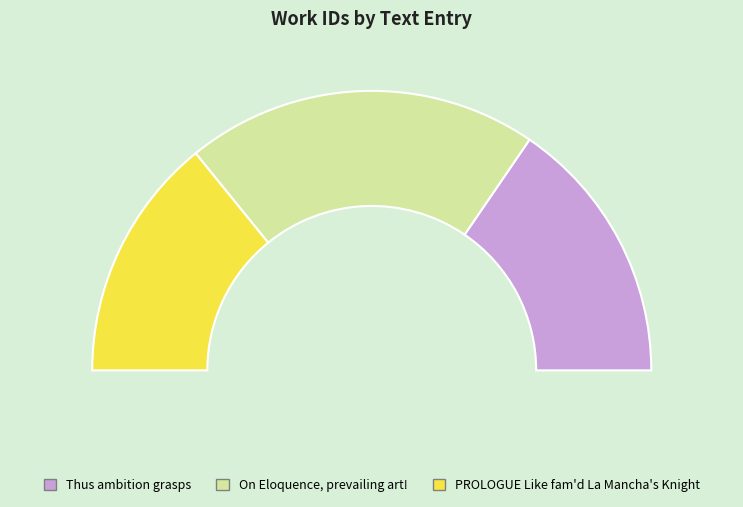

What is the total percentage of Thus ambition grasps and On Eloquence, prevailing art!?

71.7%